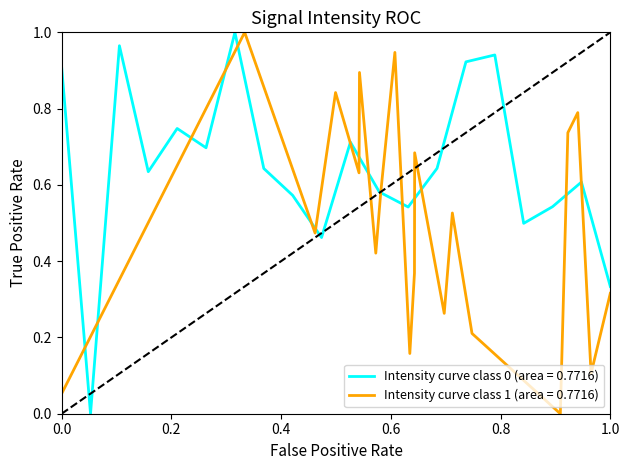

Where is the first local maximum?

4